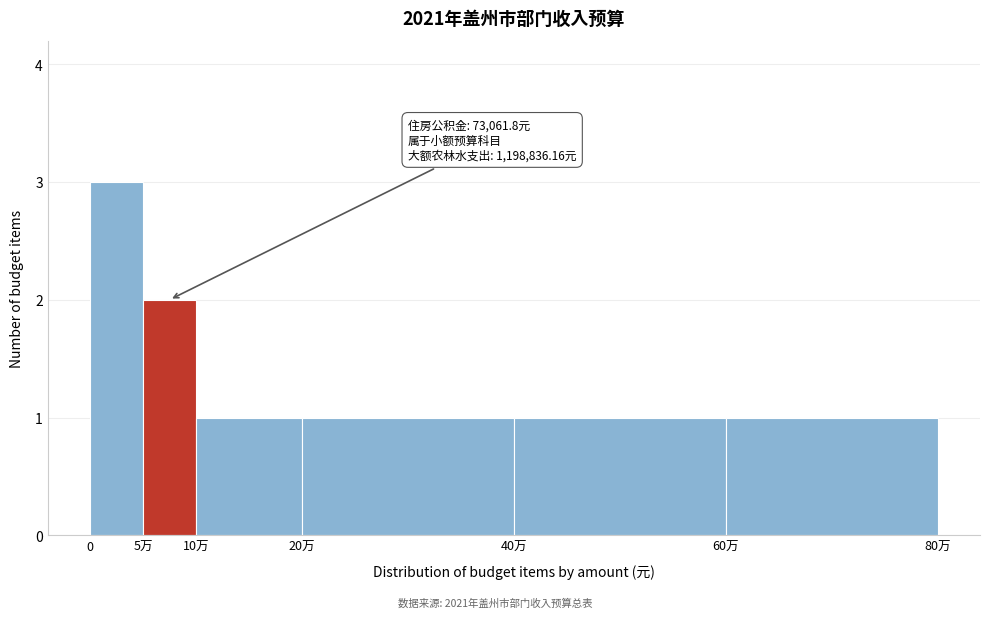

Reading left to right, what are all the values shown in this chart?

3	2	1	1	1	1